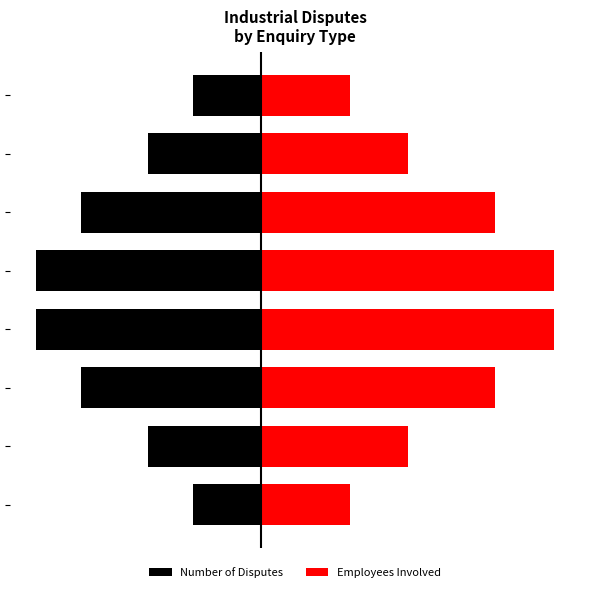

How many values in the Employees Involved series exceed 17?

4